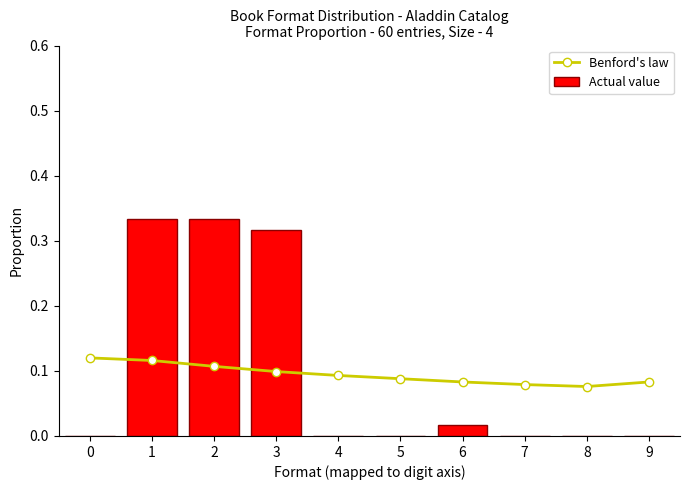

What value does the Benford's law series have at 2?

0.1